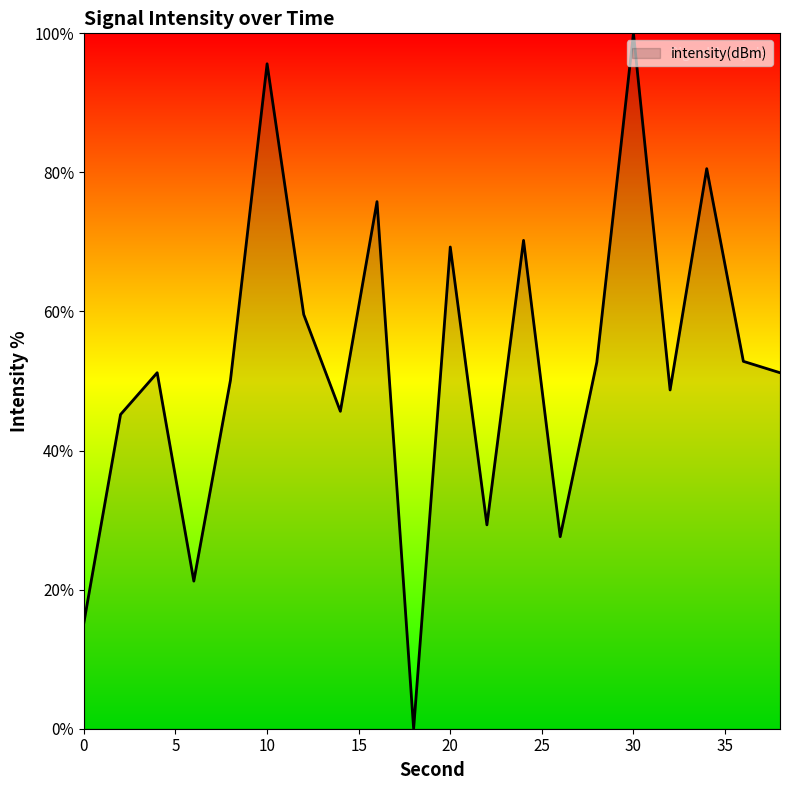

What is the difference between the maximum and minimum values?

100.0